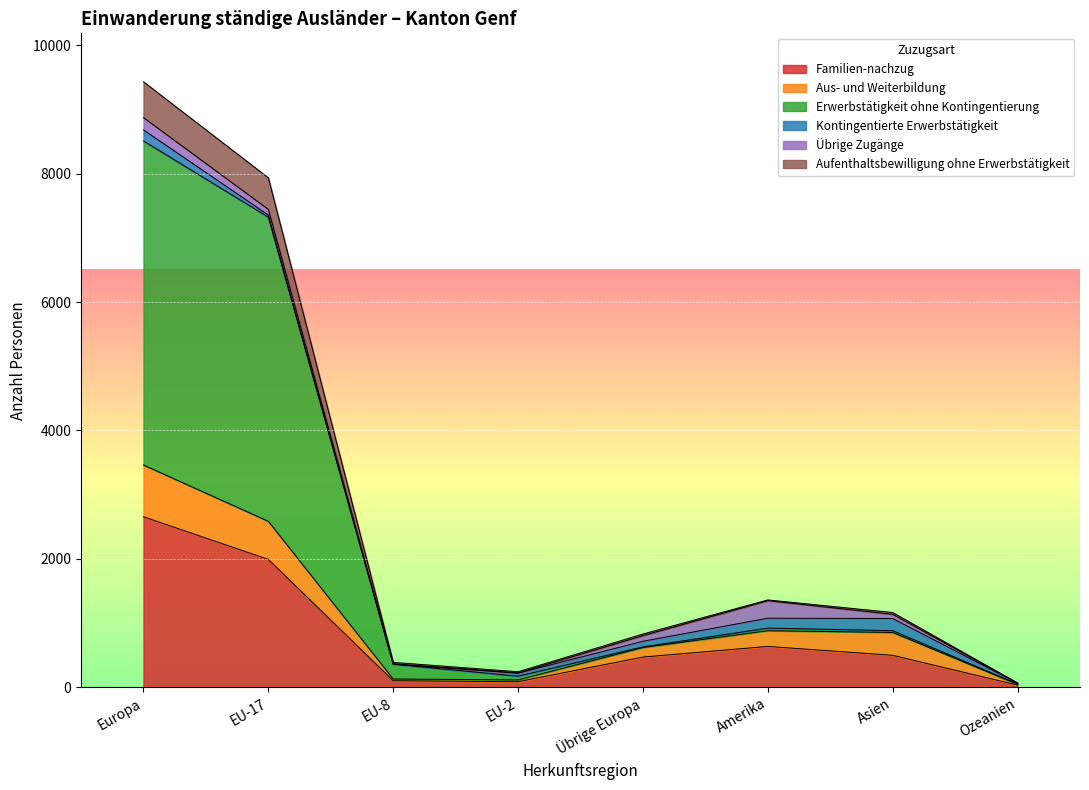

True or false: Familien-nachzug and Aufenthaltsbewilligung ohne Erwerbstätigkeit cross at least once.

False